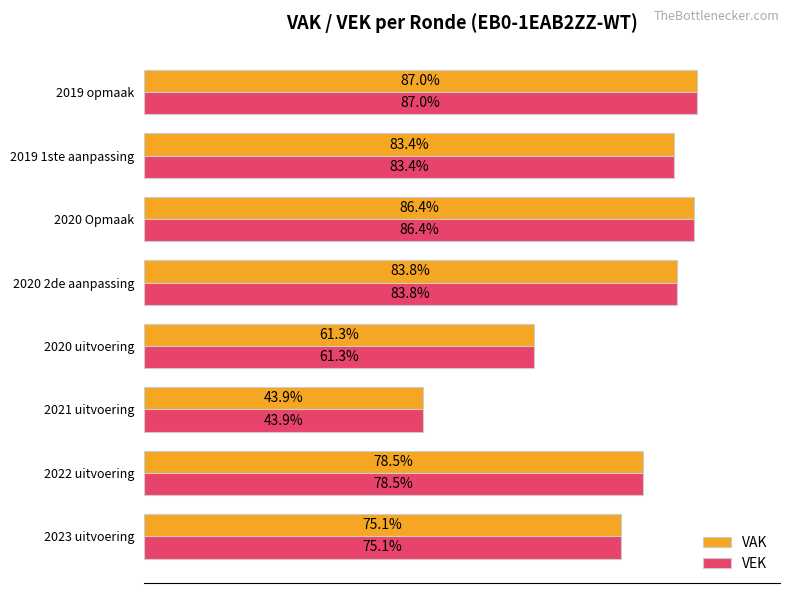

What are all the series names shown in the legend?

VAK, VEK